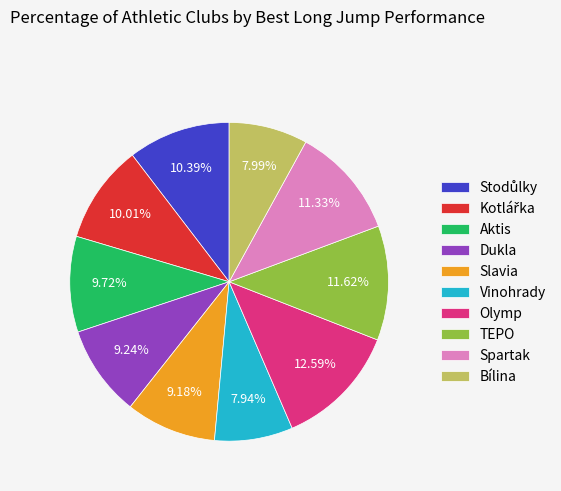

Is the sum of Olymp and TEPO greater than half?

No